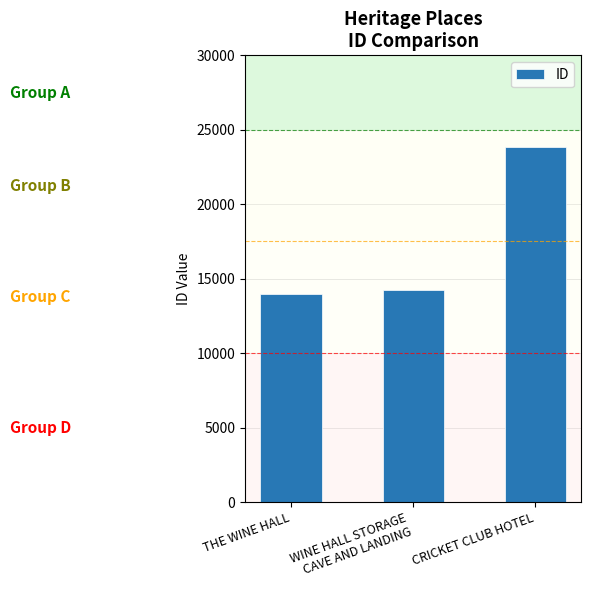

Is it true that the value at THE WINE HALL is 23748?

False